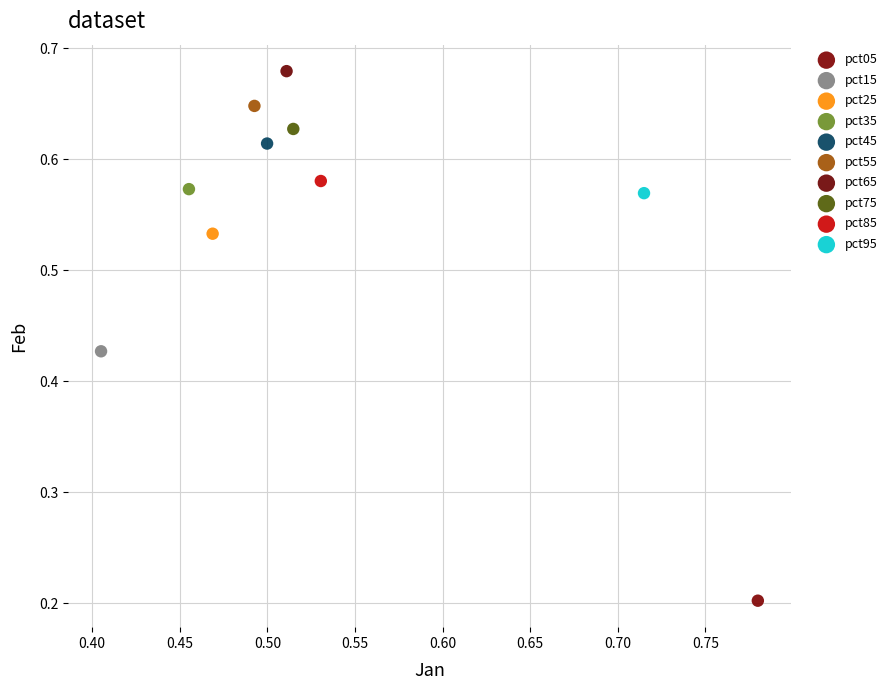

What are all the series names shown in the legend?

pct05, pct15, pct25, pct35, pct45, pct55, pct65, pct75, pct85, pct95